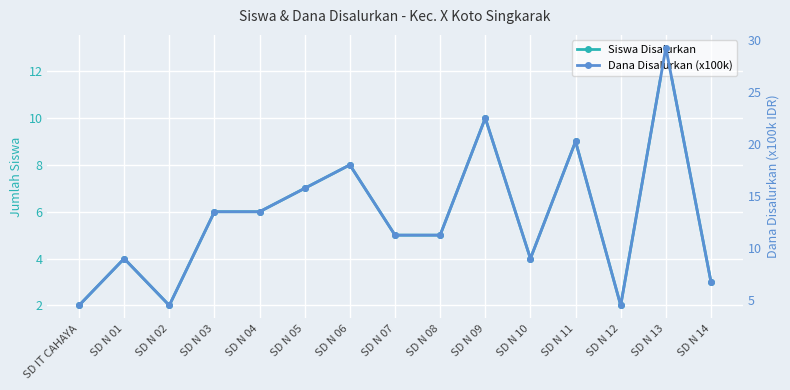

True or false: Dana Disalurkan (x100k) has a value of 7.6 at SD N 12.

False